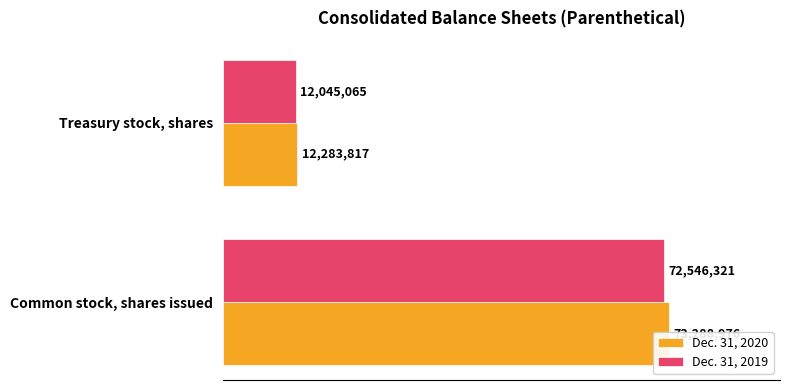

Rank the series by their maximum value, from lowest to highest.

Dec. 31, 2019, Dec. 31, 2020